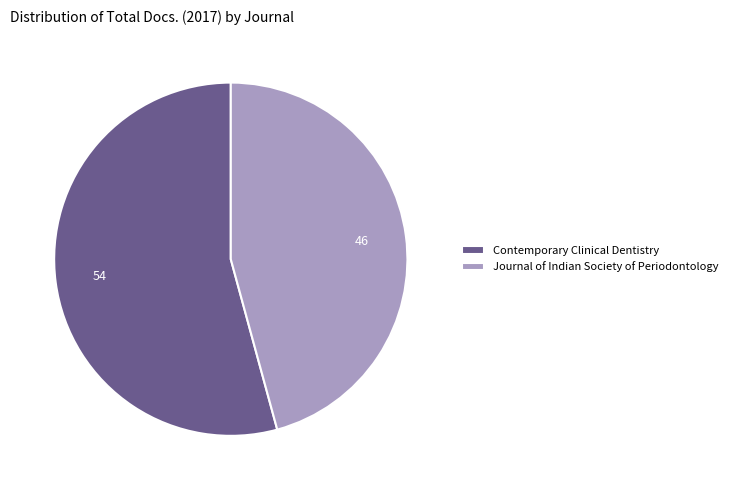

Is it true that Contemporary Clinical Dentistry is 54% of the pie?

True